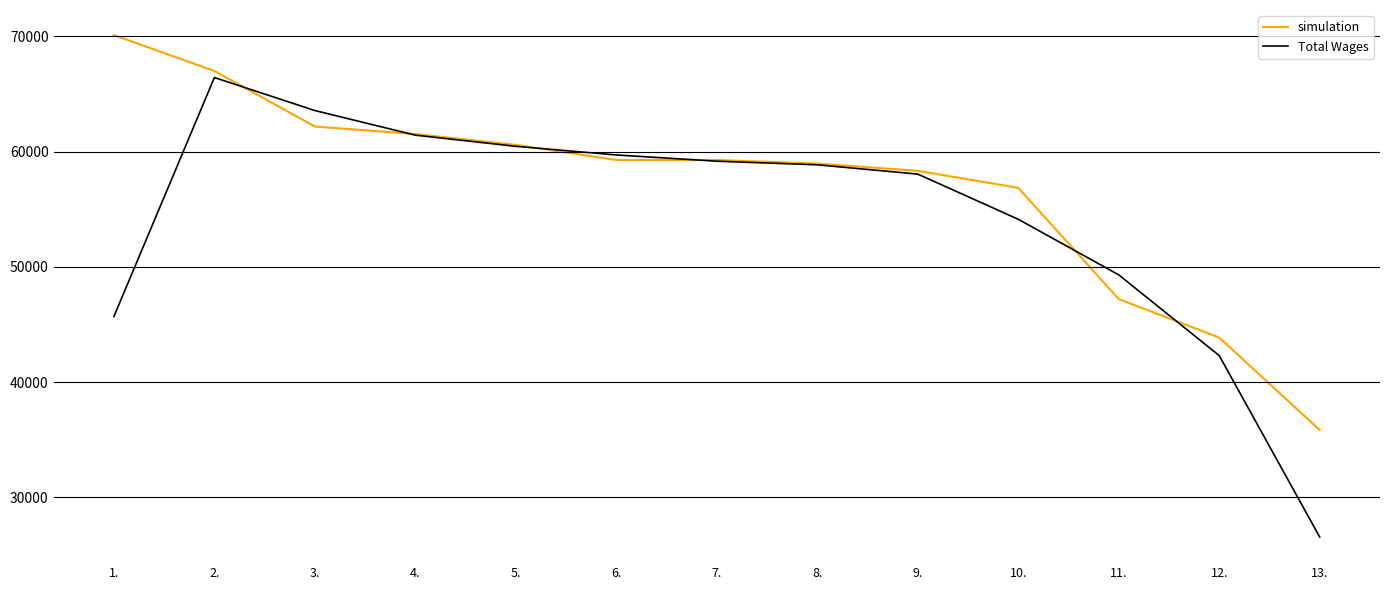

After their last crossing, which series has the higher values: simulation or Total Wages?

simulation